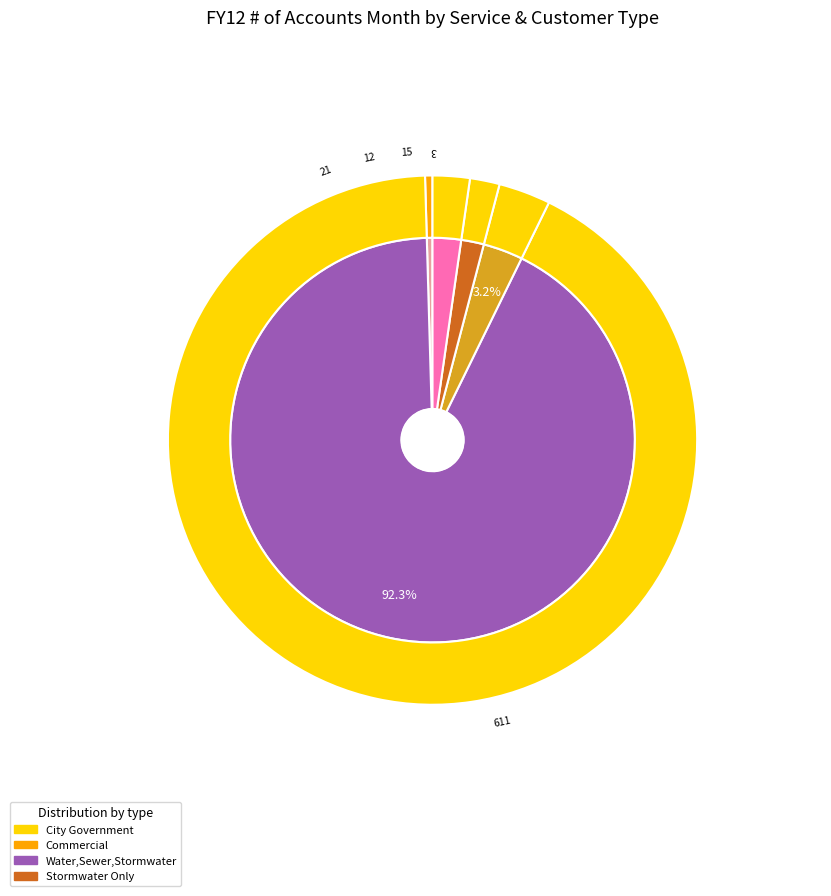

Which has a higher value, 01-Water,Sewer,Stormwater / 02-General Service-Commercial or 03-Stormwater Only / 14-City Government?

03-Stormwater Only / 14-City Government